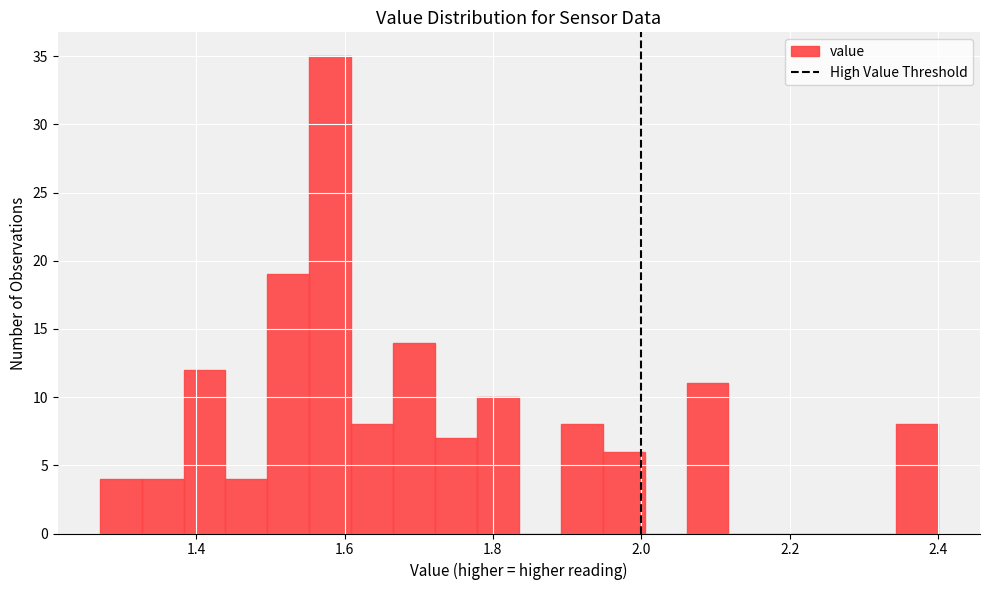

Read against the x-axis, roughly where is the centre of the tallest bar?

1.58